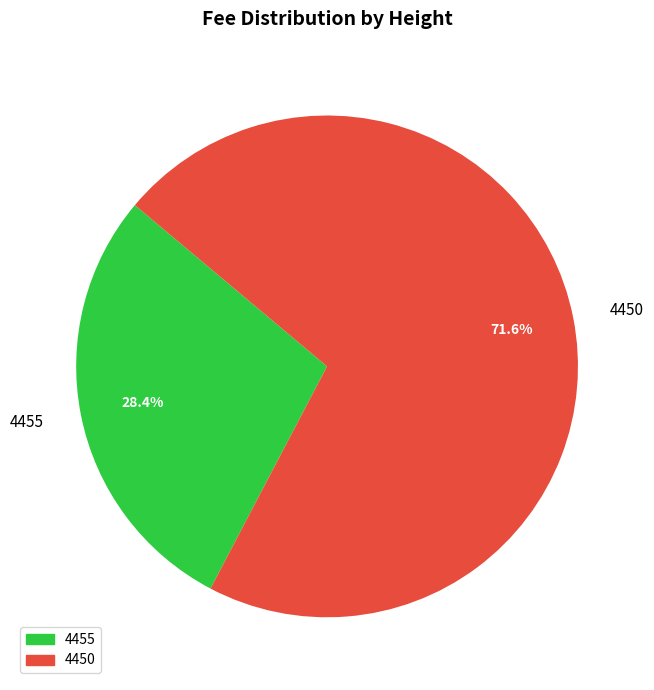

True or false: 4450 accounts for 65% of the total.

False